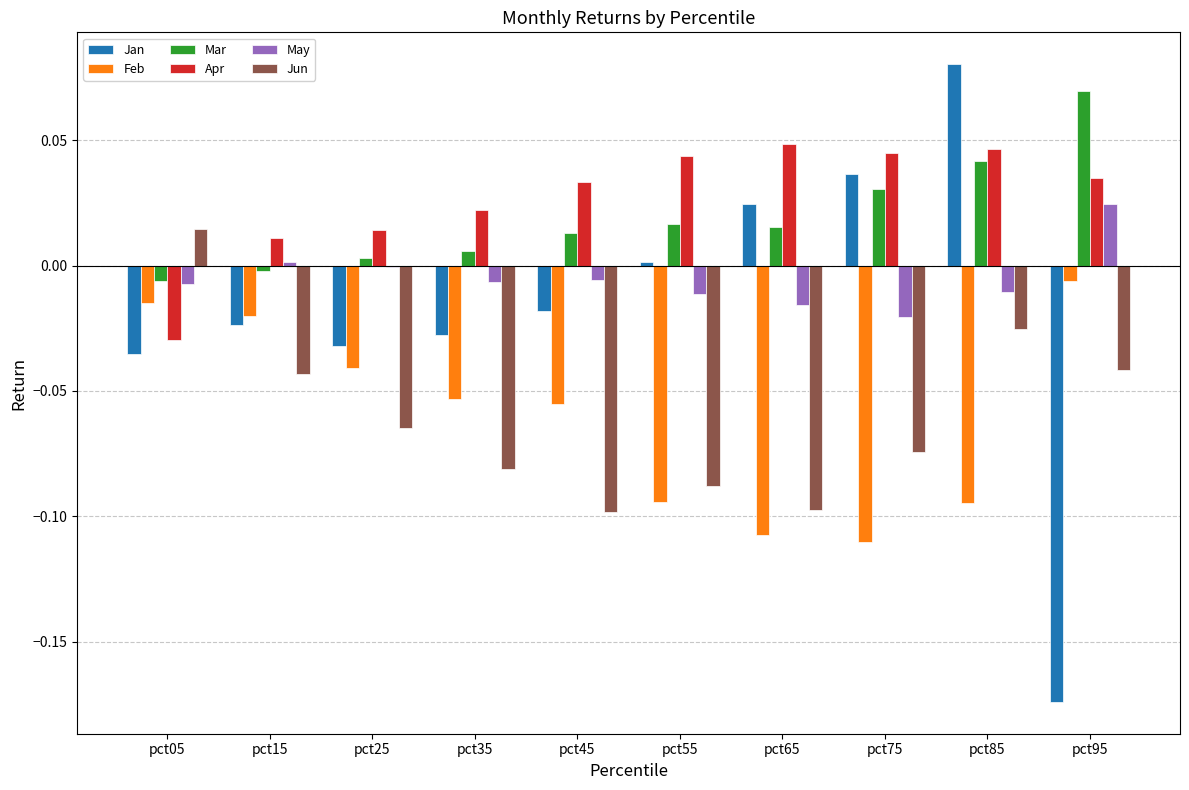

What are all the series names shown in the legend?

Jan, Feb, Mar, Apr, May, Jun